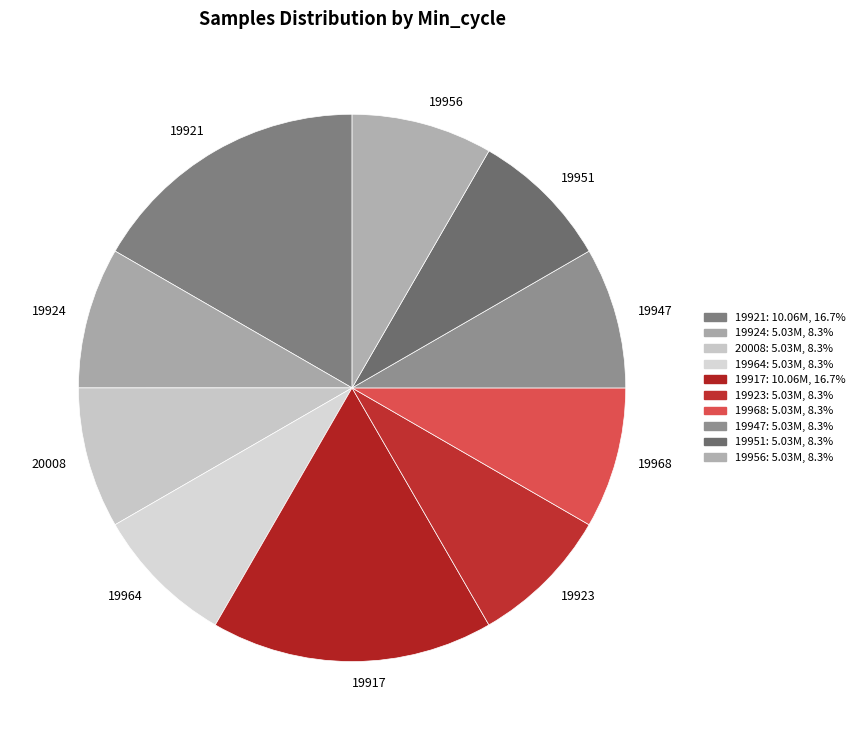

Approximately how many times larger is the value at 19964 compared to 19921?

0.5